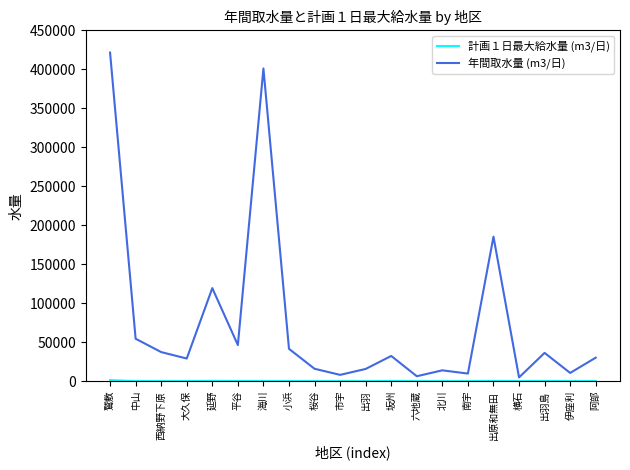

Which series has the largest total across all categories?

年間取水量 (m3/日)